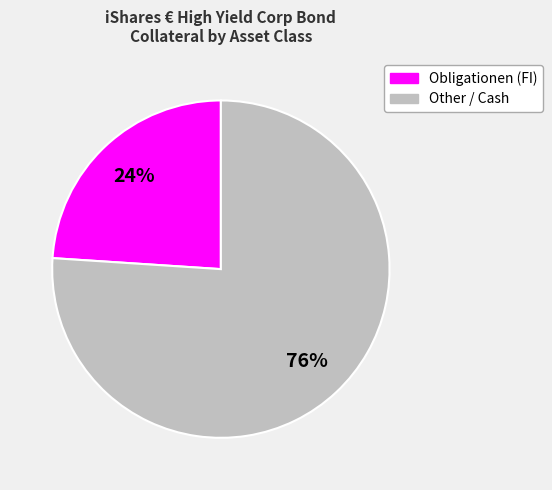

To the nearest percent, what is the difference between the largest and smallest slice percentages?

52%